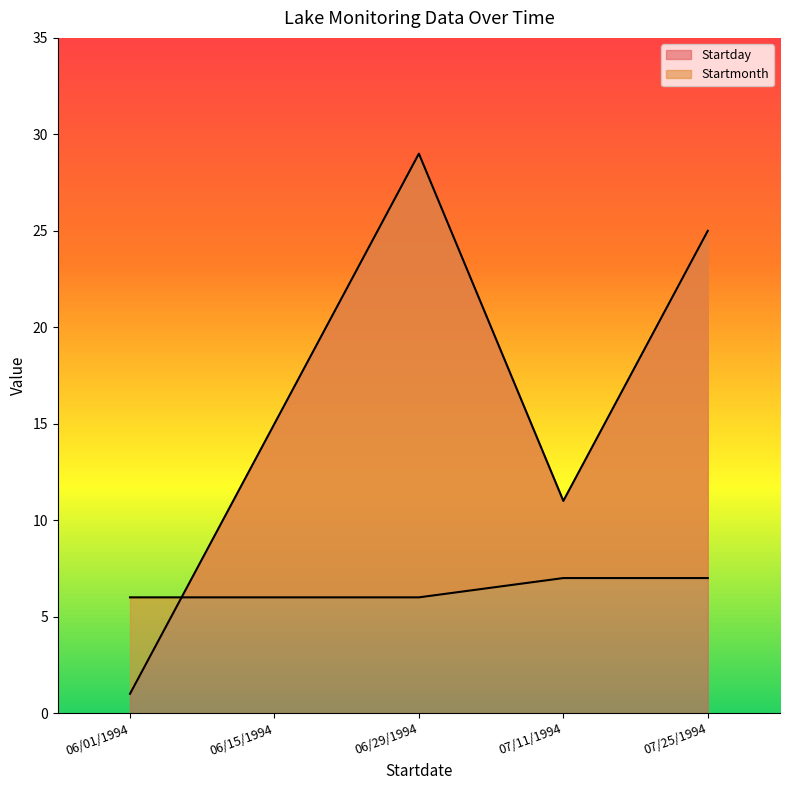

How many data points in Startday are above 15?

2